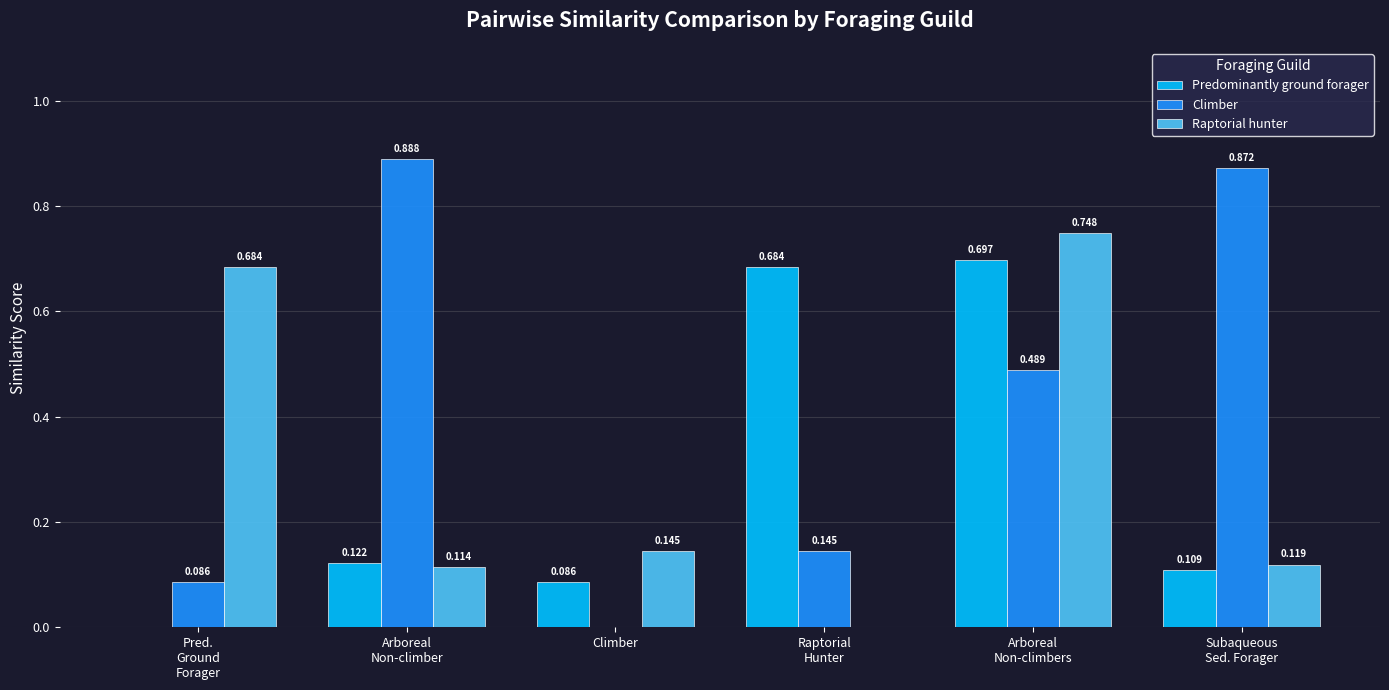

Which series has the largest total across all categories?

Climber